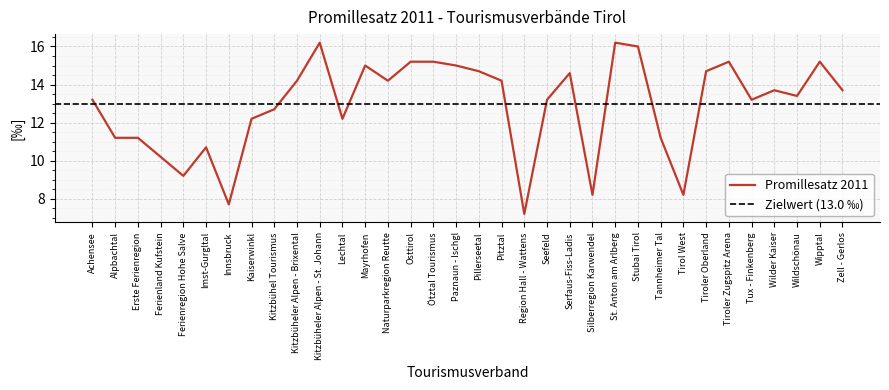

Reading left to right, extract all data points from this chart.

Achensee=13.2	Alpbachtal=11.2	Erste Ferienregion=11.2	Ferienland Kufstein=10.2	Ferienregion Hohe Salve=9.2	Imst-Gurgltal=10.7	Innsbruck=7.7	Kaiserwinkl=12.2	Kitzbühel Tourismus=12.7	Kitzbüheler Alpen - Brixental=14.2	Kitzbüheler Alpen - St. Johann=16.2	Lechtal=12.2	Mayrhofen=15.0	Naturparkregion Reutte=14.2	Osttirol=15.2	Ötztal Tourismus=15.2	Paznaun - Ischgl=15.0	Pillerseetal=14.7	Pitztal=14.2	Region Hall - Wattens=7.2	Seefeld=13.2	Serfaus-Fiss-Ladis=14.6	Silberregion Karwendel=8.2	St. Anton am Arlberg=16.2	Stubai Tirol=16.0	Tannheimer Tal=11.2	Tirol West=8.2	Tiroler Oberland=14.7	Tiroler Zugspitz Arena=15.2	Tux - Finkenberg=13.2	Wilder Kaiser=13.7	Wildschönau=13.4	Wipptal=15.2	Zell - Gerlos=13.7